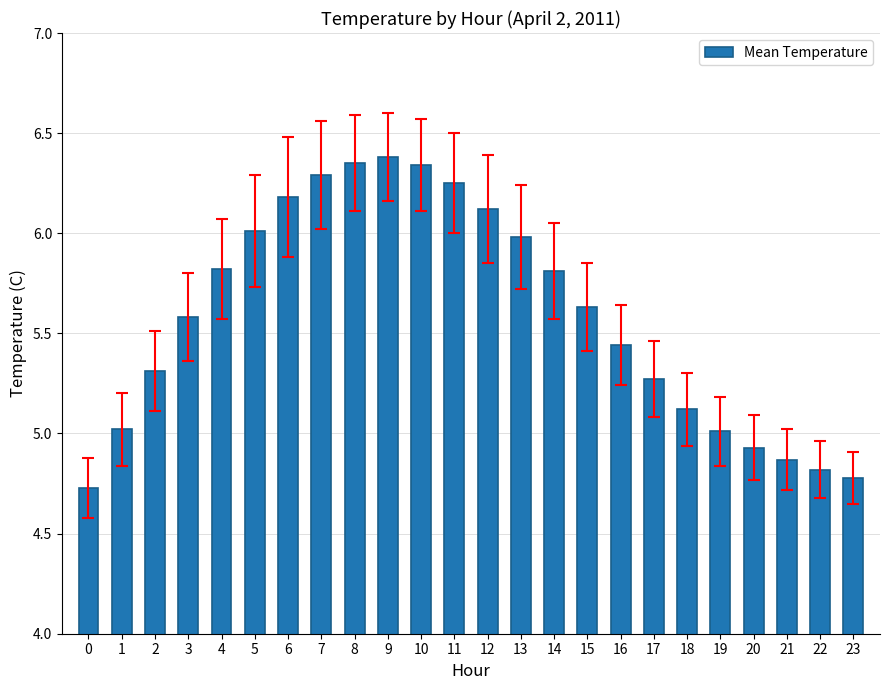

True or false: the data shows 4.0 at 8.

False